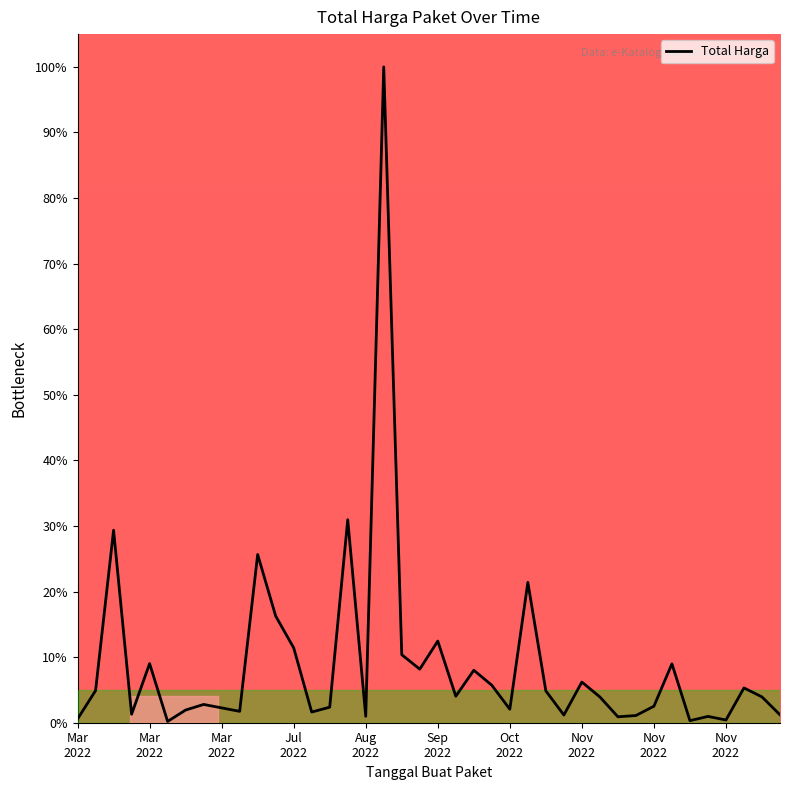

What is the greatest value displayed?

100.0